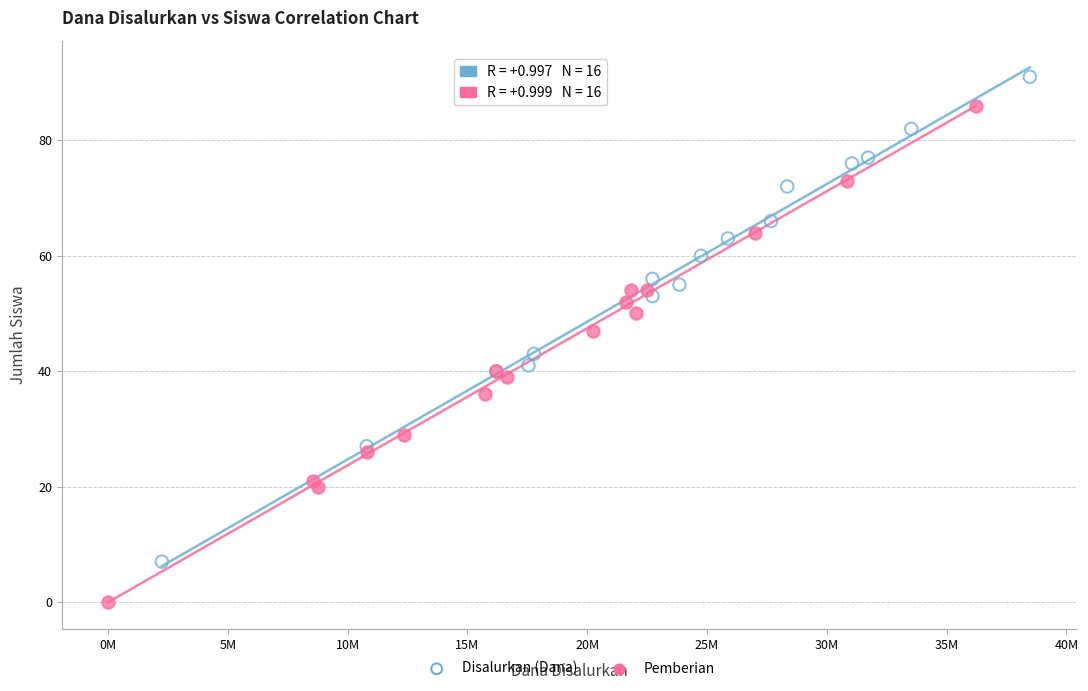

Which series has the widest spread of Y values?

Pemberian